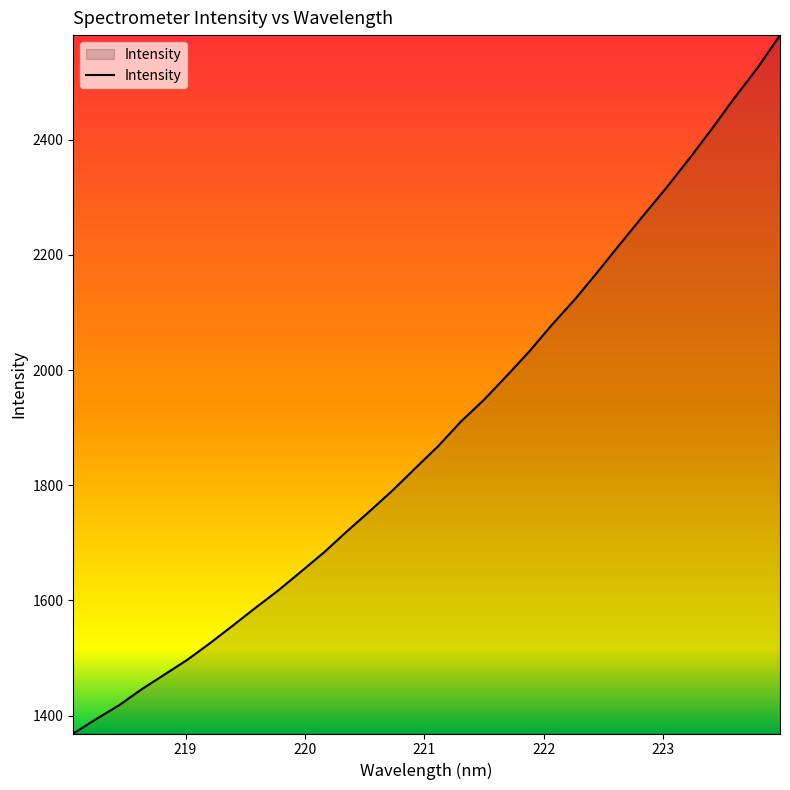

How many values exceed 1868?

16